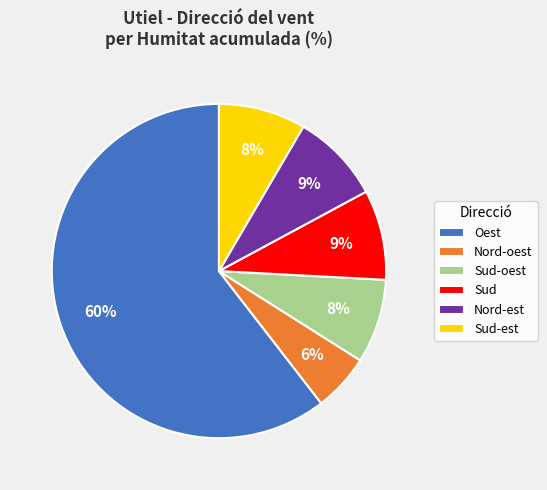

The Sud slice represents 19% of the pie. True or false?

False